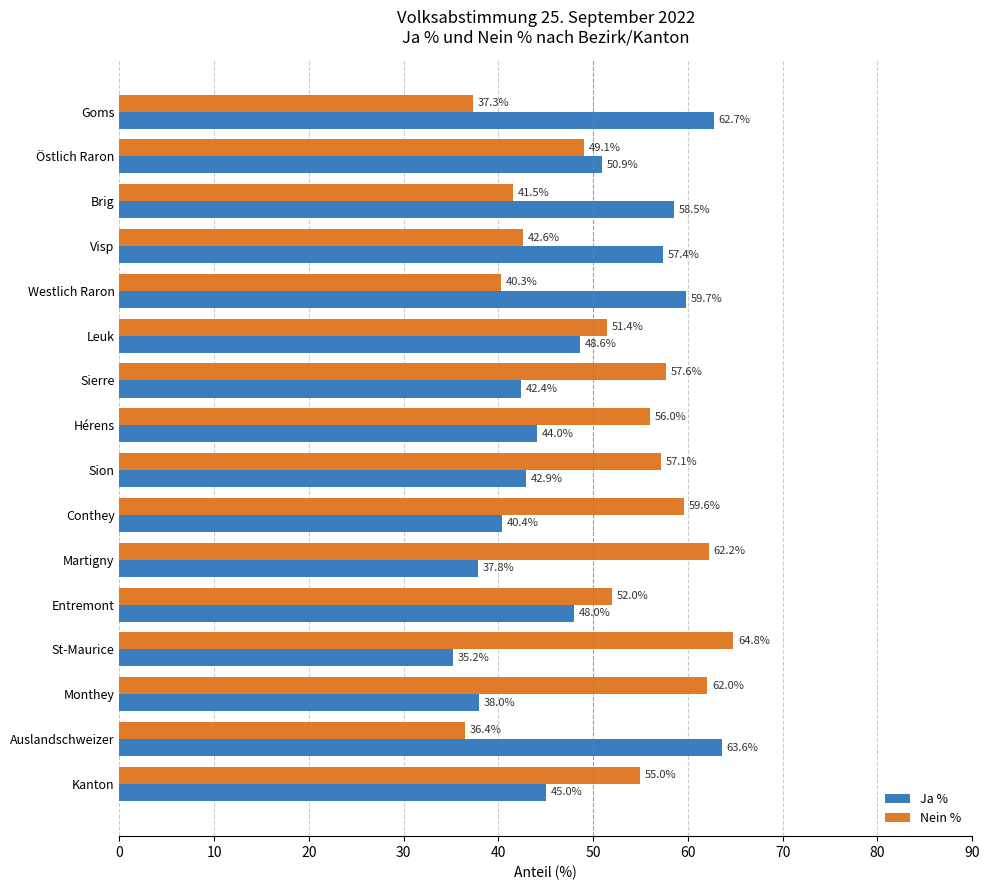

The value of Nein % at Westlich Raron is 40.3. True or false?

True